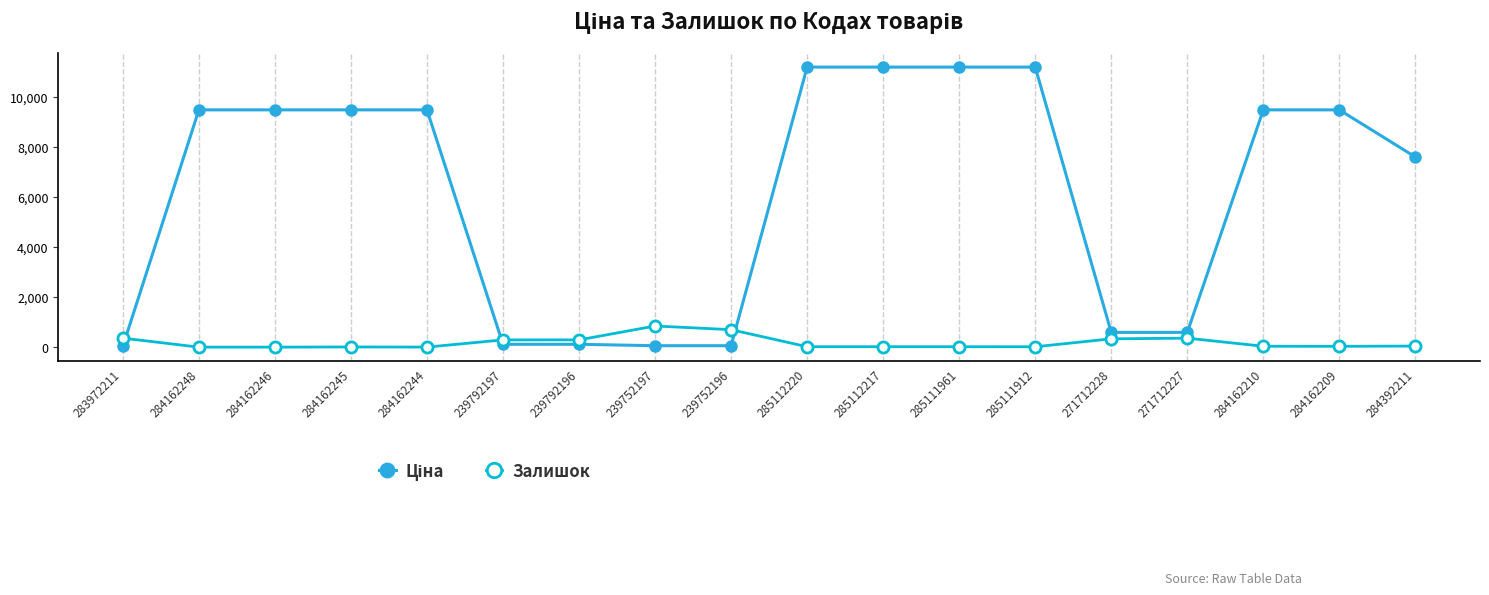

What position from the right is 284162244?

14